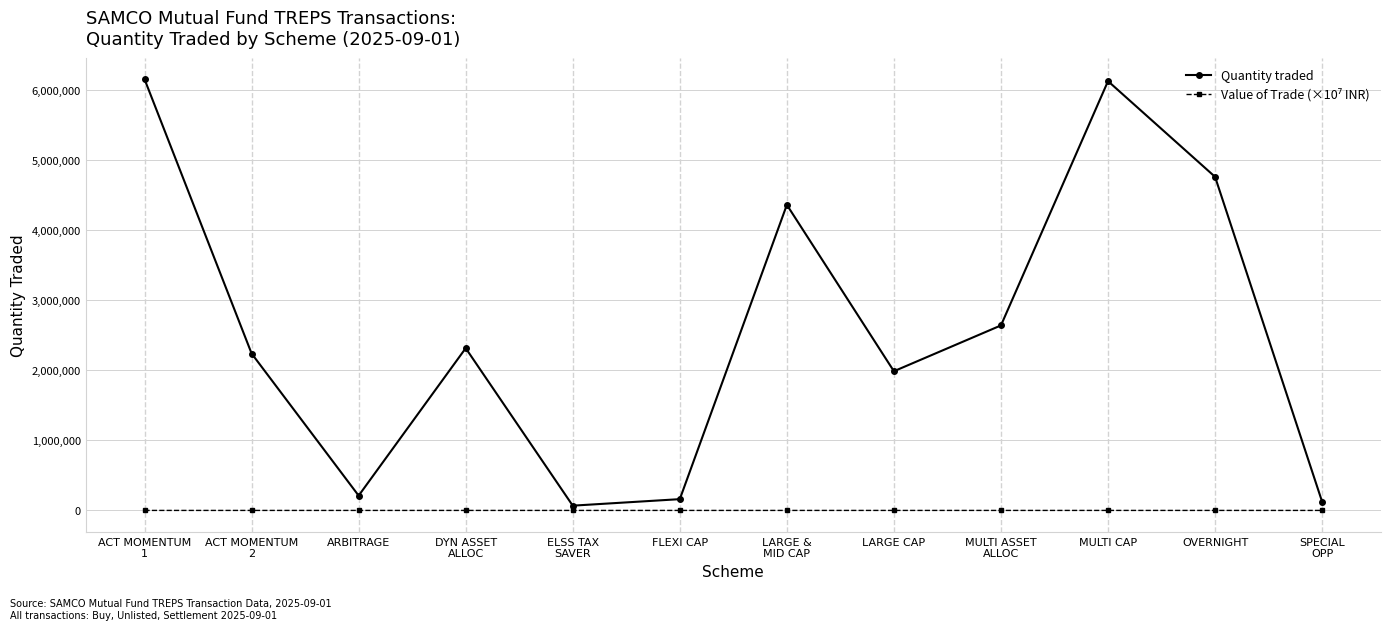

What is the label of the 7th point from the right?

FLEXI CAP